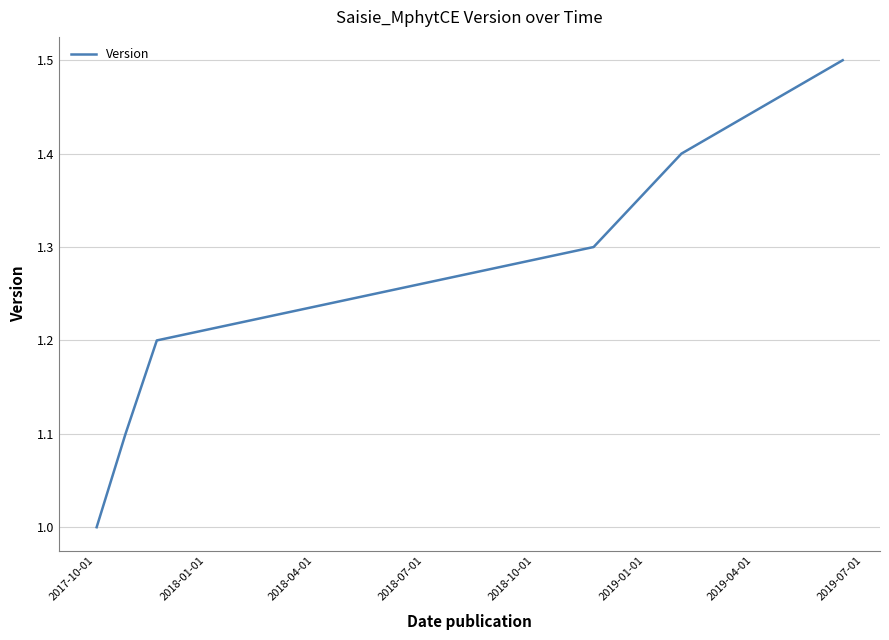

True or false: the data has more than 0 interior local peaks.

False